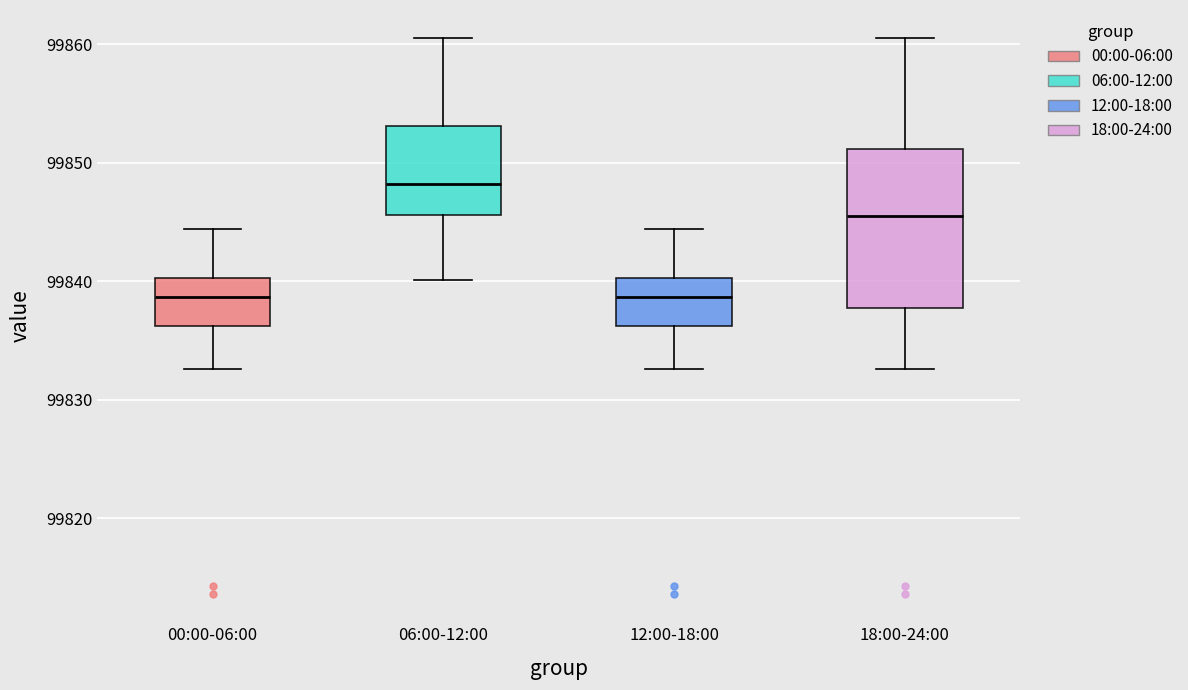

Comparing the boxes themselves (not the whiskers), which one is the tallest?

18:00-24:00